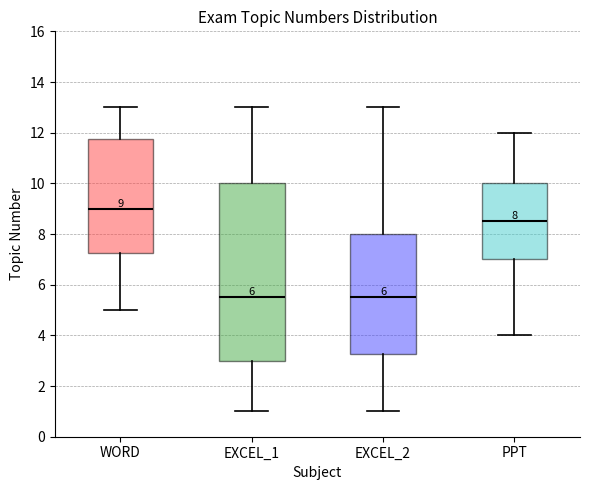

Which box's median line is the highest?

WORD